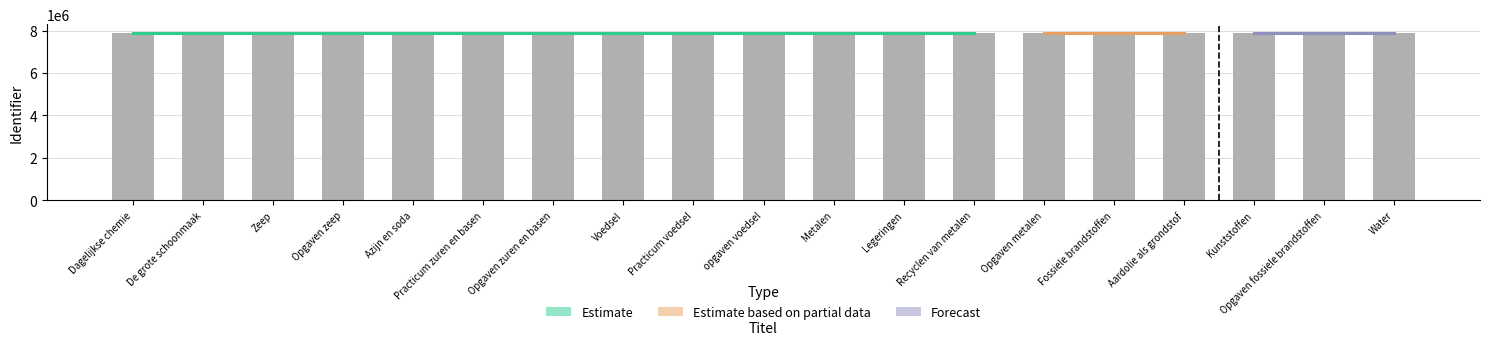

The value at Opgaven zeep is 7905025. True or false?

True